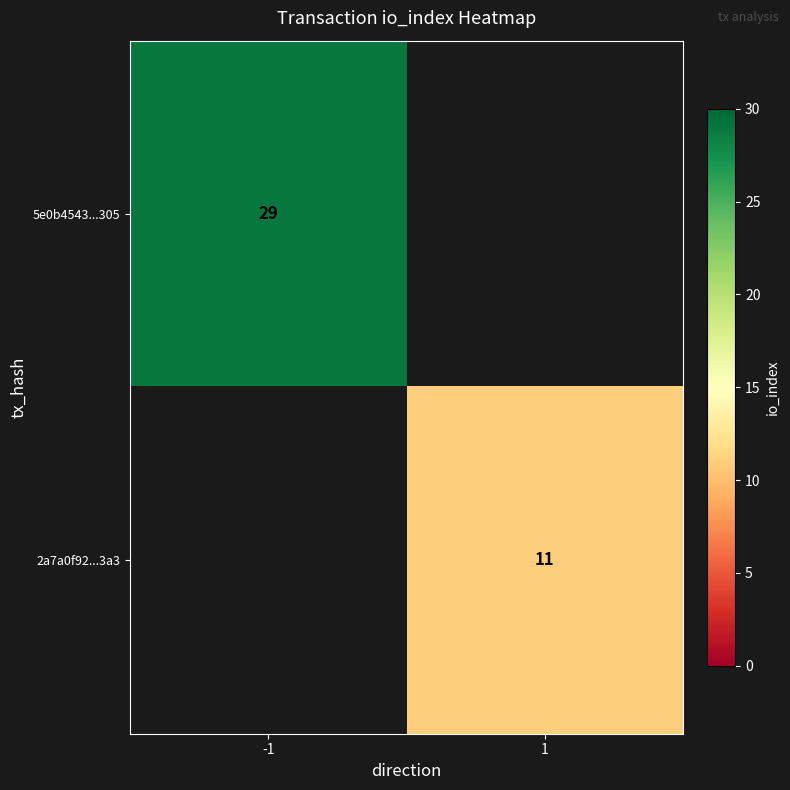

Is it true that 2a7a0f92...3a3 equals 19 at 1?

False